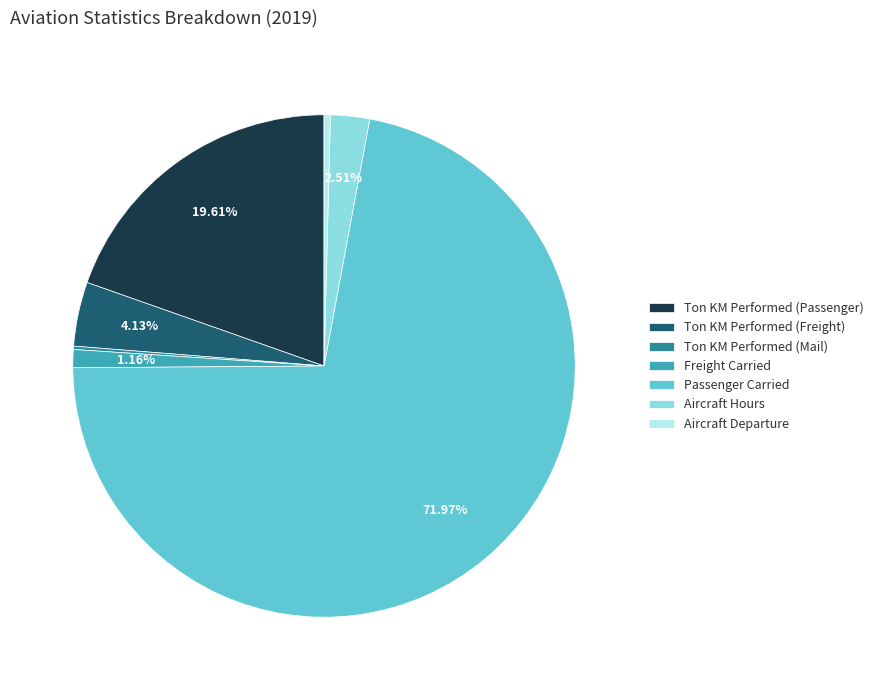

What is the majority slice?

Passenger Carried